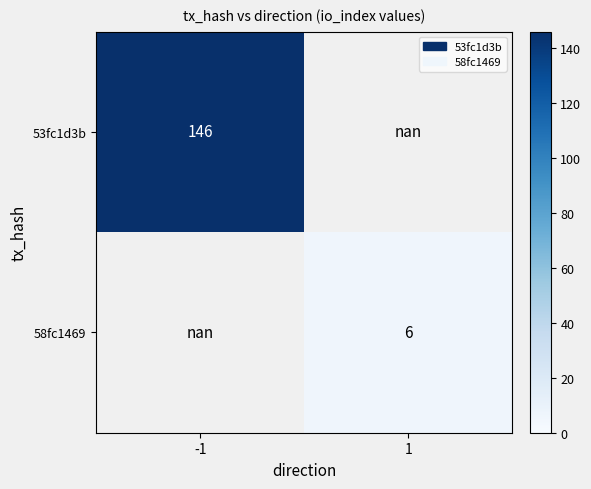

The value of 53fc1d3b at -1 is 95.5. True or false?

False